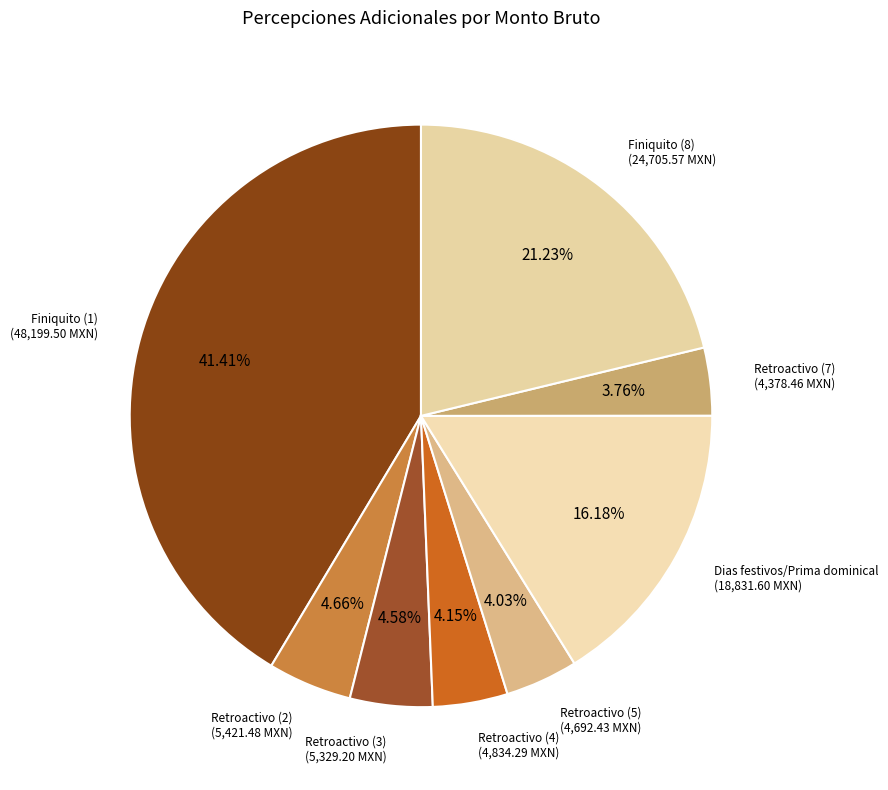

Does Finiquito (8) account for over 50% of the chart?

No